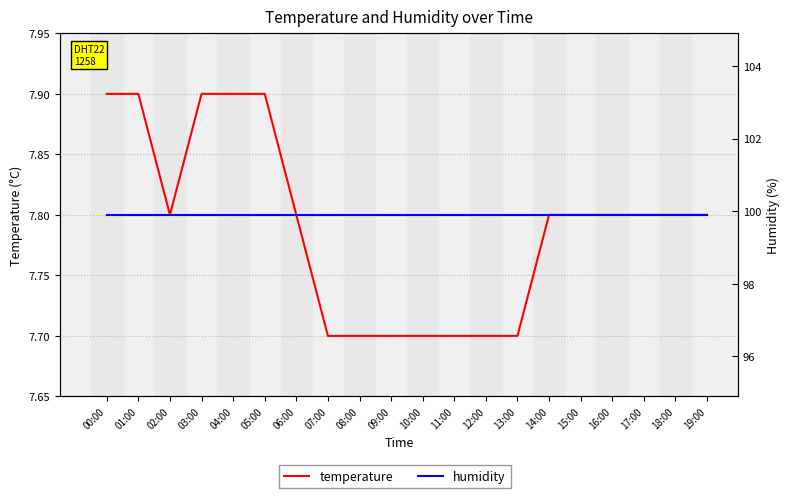

List the labels in order of humidity value, largest first.

00:00, 01:00, 02:00, 03:00, 04:00, 05:00, 06:00, 07:00, 08:00, 09:00, 10:00, 11:00, 12:00, 13:00, 14:00, 15:00, 16:00, 17:00, 18:00, 19:00